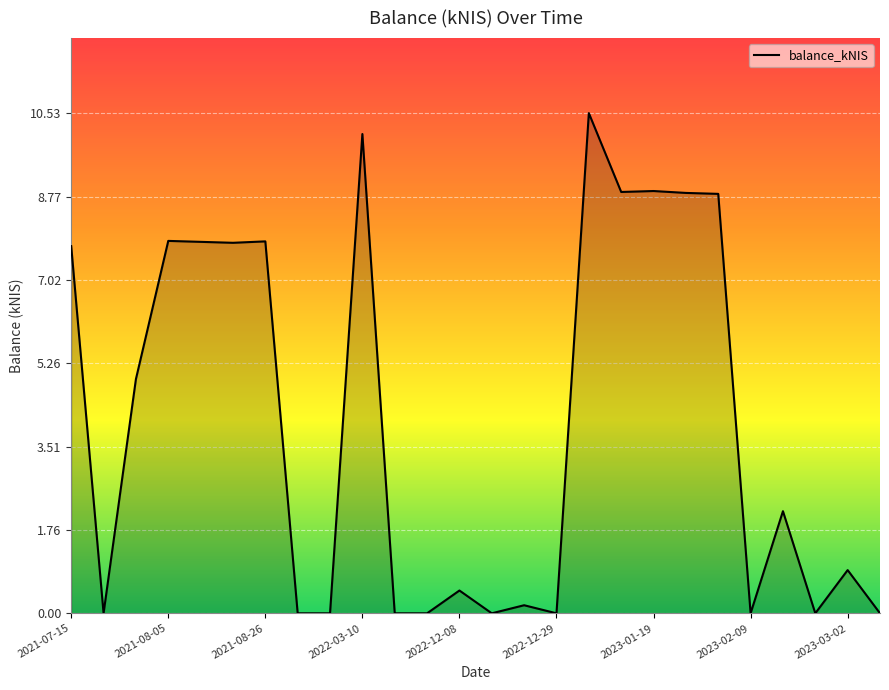

What is the difference between the maximum and minimum values?

10.5